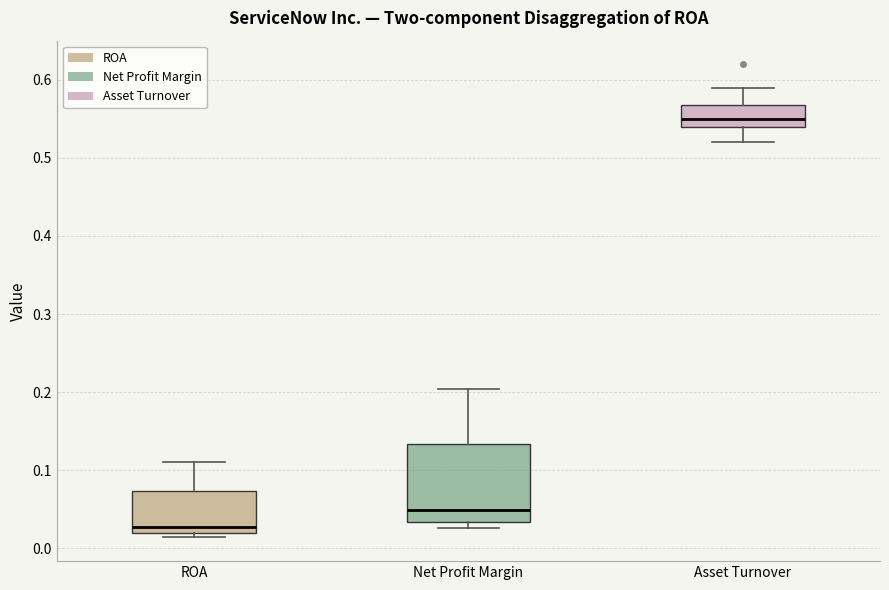

Comparing the boxes themselves (not the whiskers), which one is the tallest?

Net Profit Margin